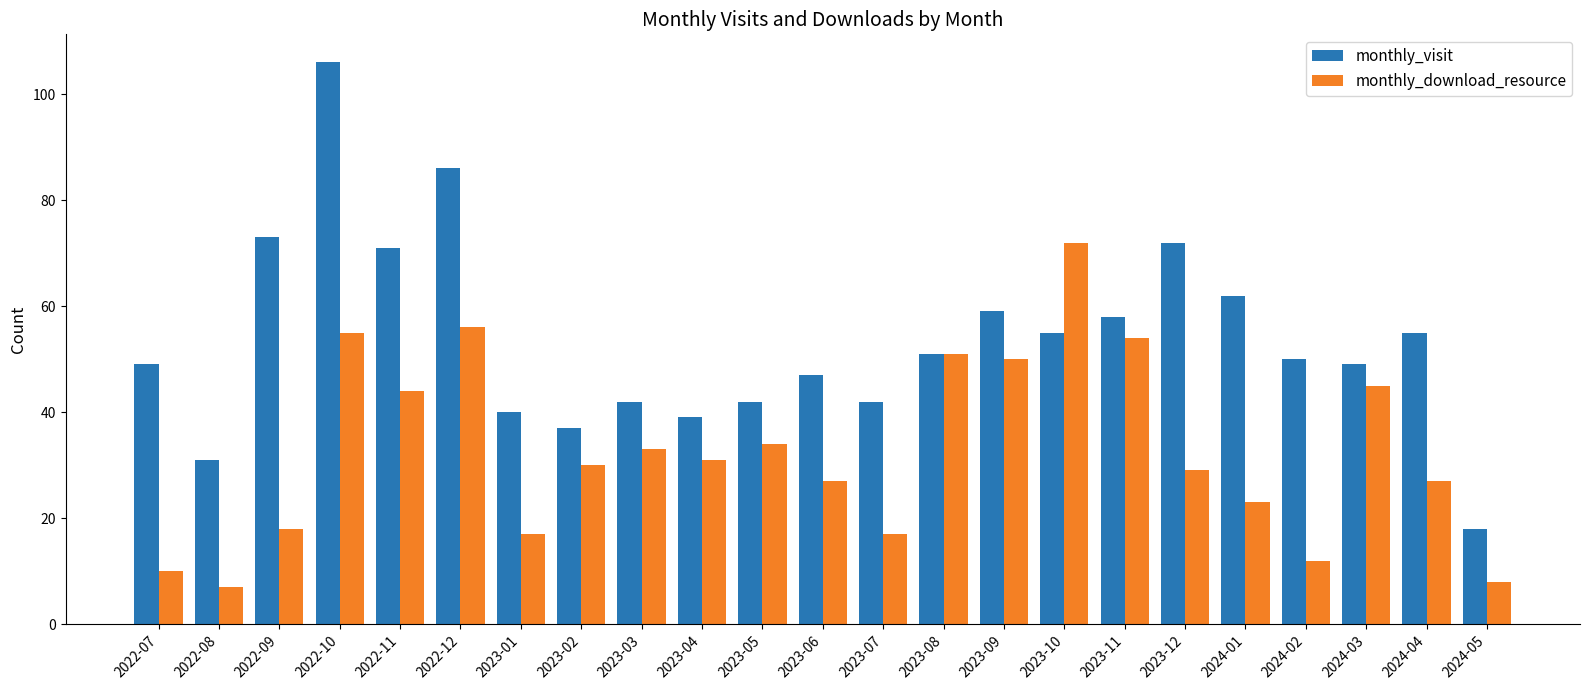

What is the difference between the maximum and second lowest values in the monthly_visit series?

75